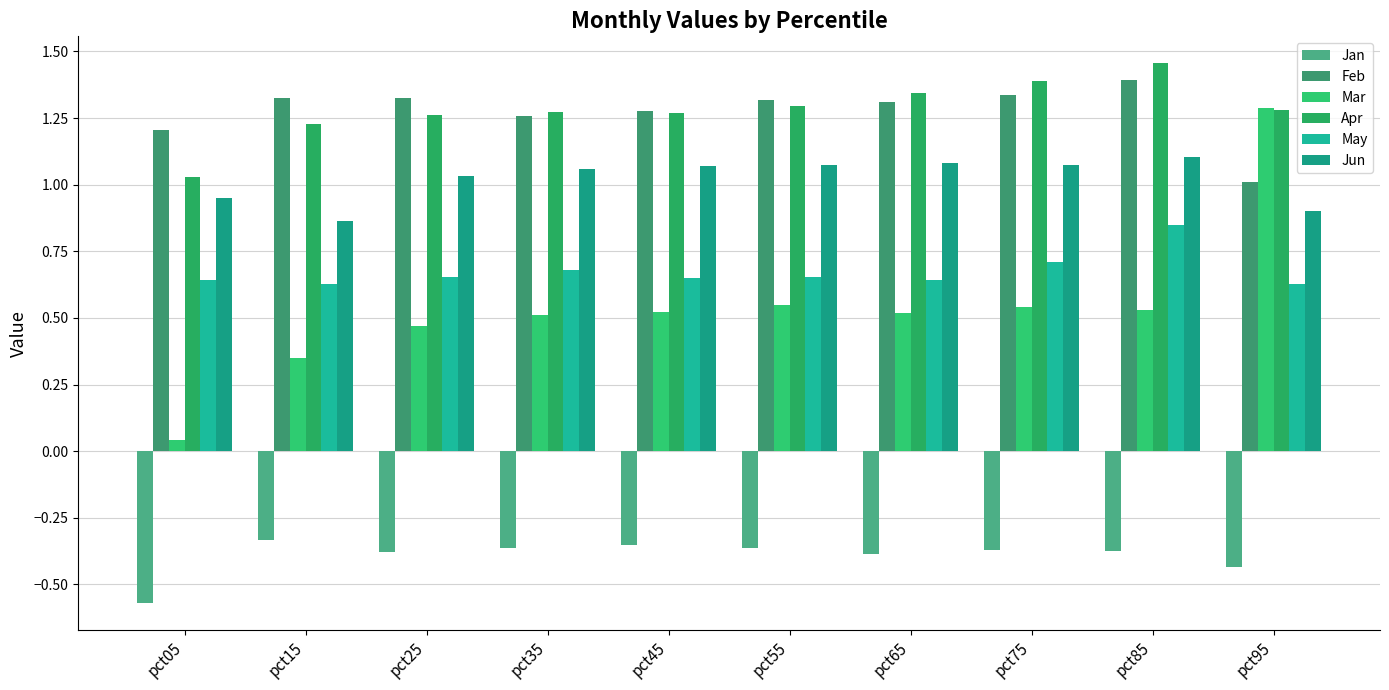

Is it true that Feb equals 1.7 at pct55?

False